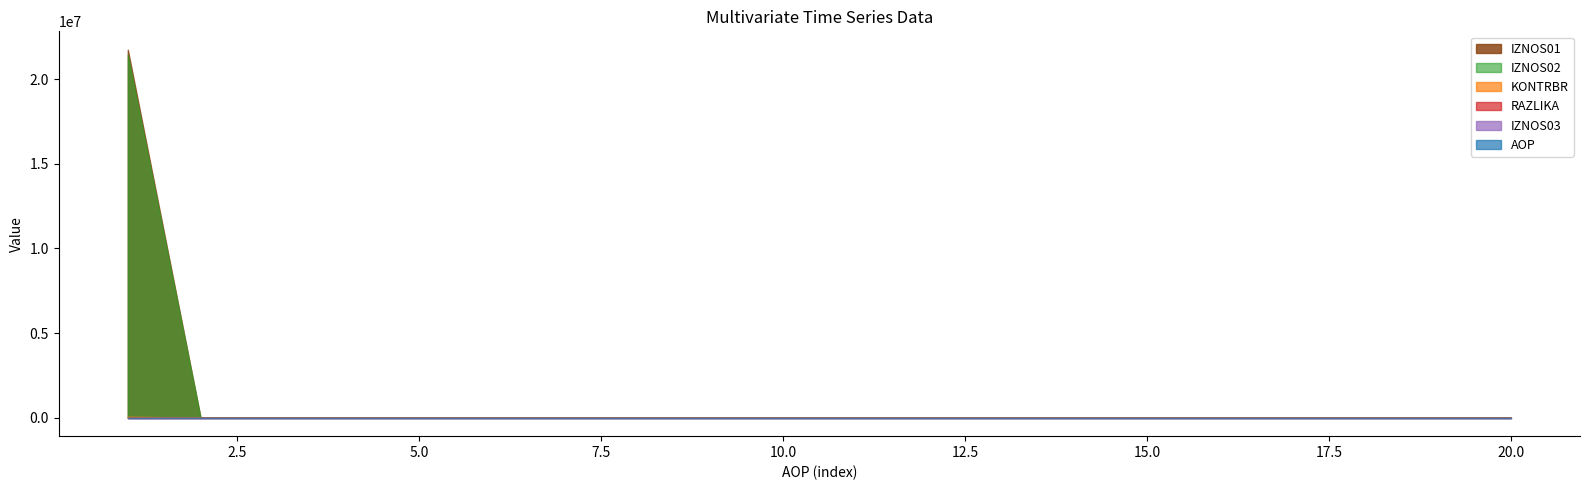

Is it true that KONTRBR equals 0.0 at 10?

True